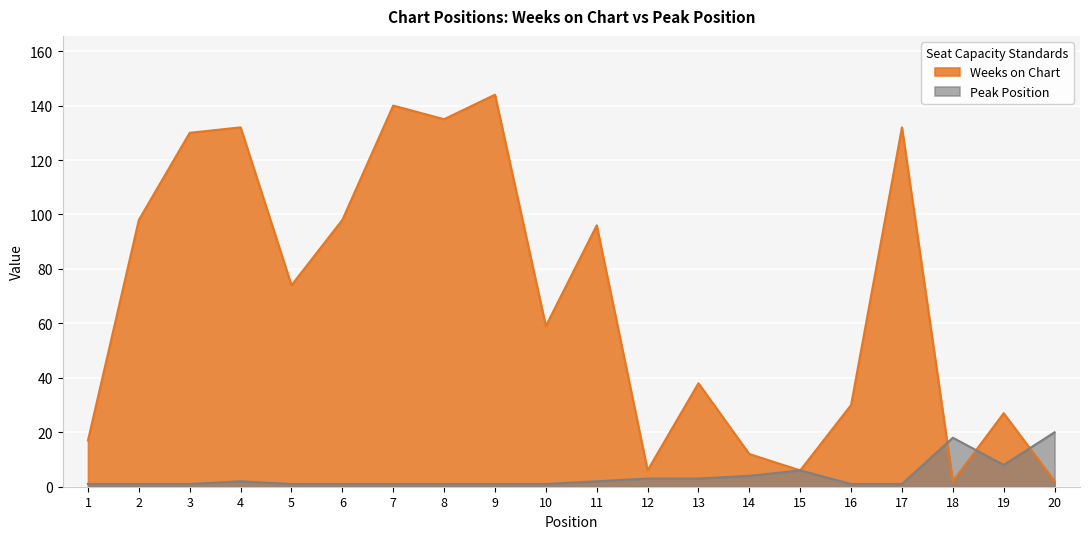

Between which two adjacent categories do Peak Position and Weeks on Chart first intersect?

17 and 18